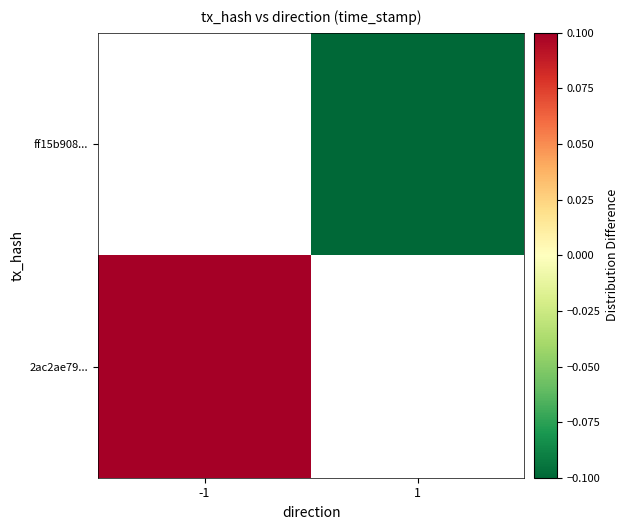

Is the value of 2ac2ae79... at -1 greater than the value of ff15b908... at -1?

No